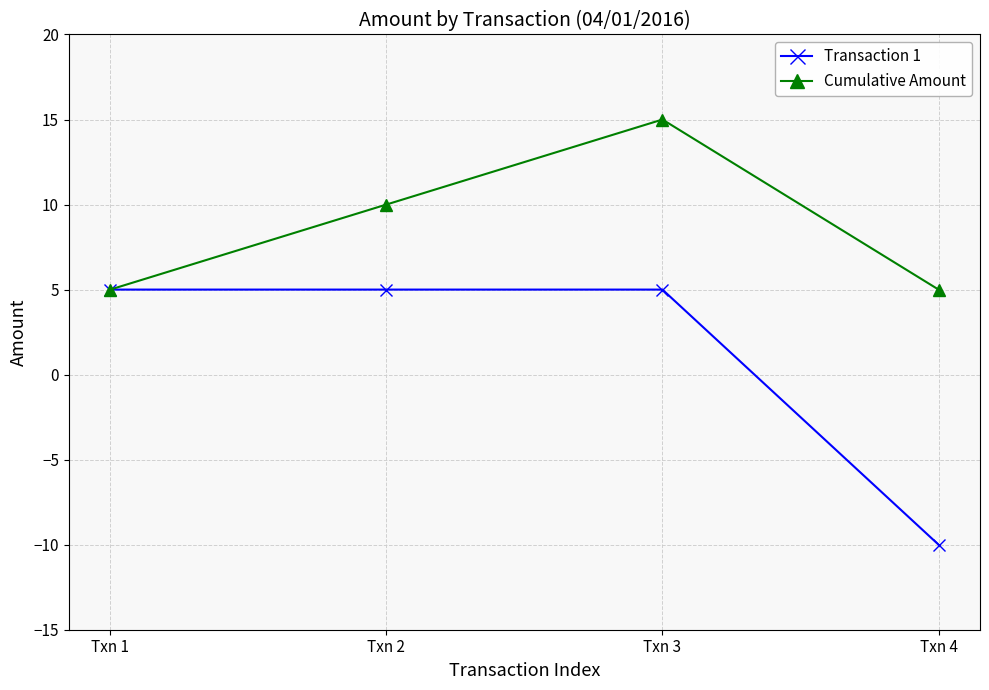

Where is Cumulative Amount nearest to the value 10?

Txn 2